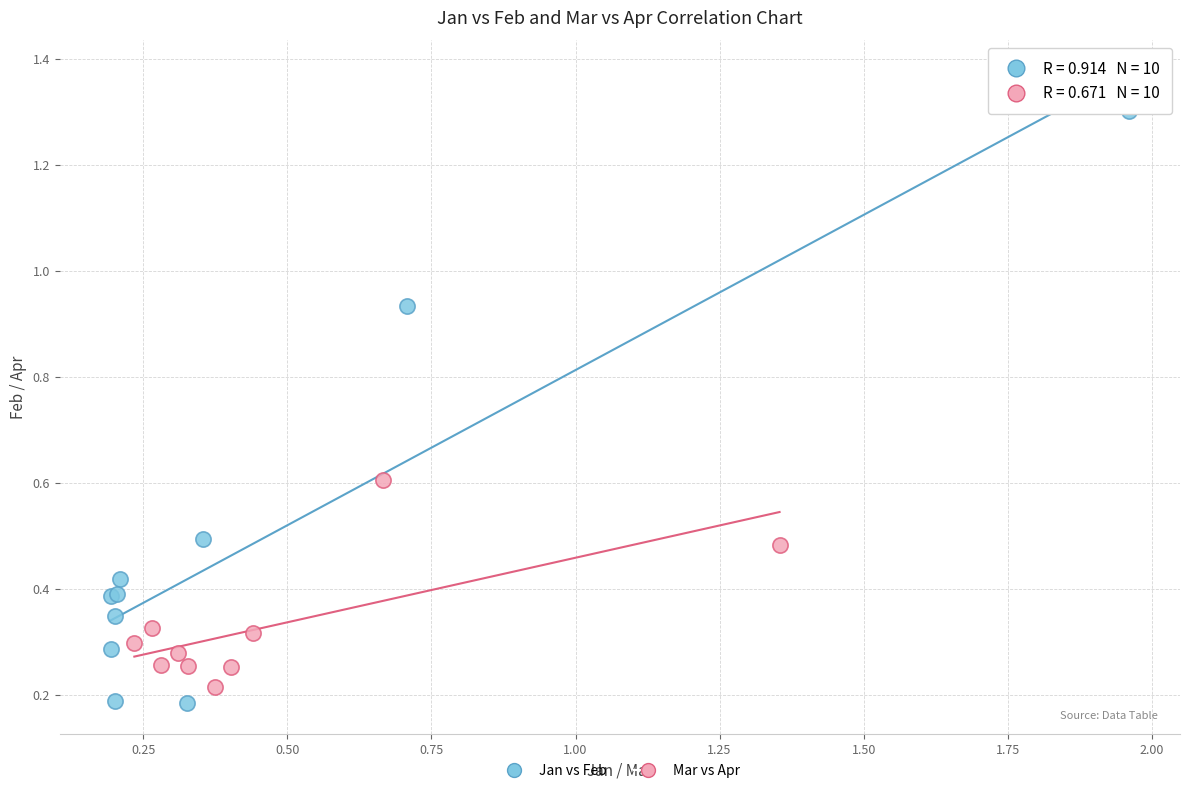

What are all the series names shown in the legend?

Jan vs Feb, Mar vs Apr